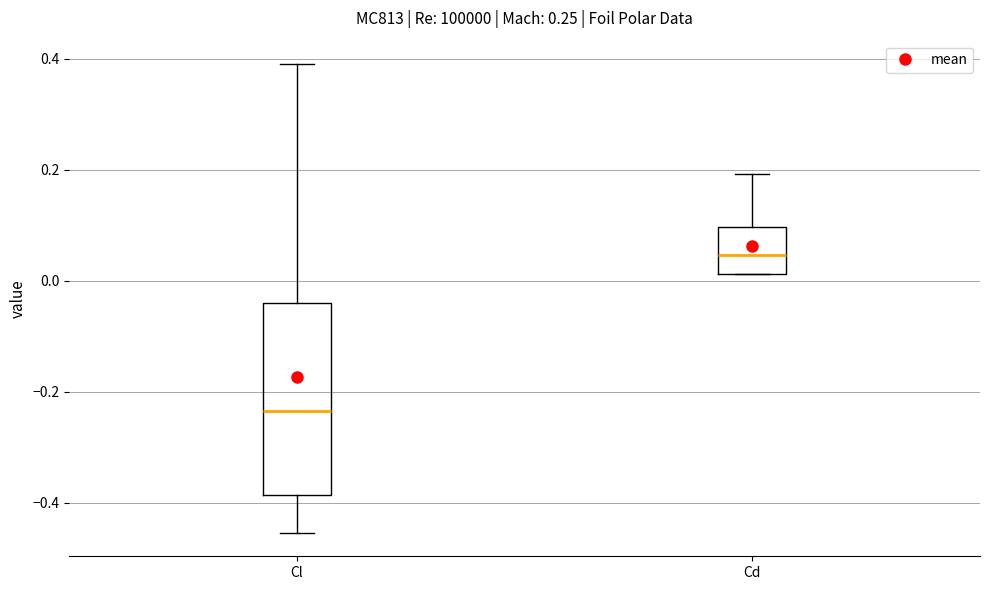

Reading left to right, read every box against the y-axis: the position of its median line, the range the box covers, and the ends of its whiskers. The values are not printed on the chart, so give them approximately, as read against the axis.

Cl: median -0.24, box -0.38 to -0.04, whiskers -0.46 to 0.40
Cd: median 0.04, box 0.02 to 0.10, whiskers 0.02 to 0.20